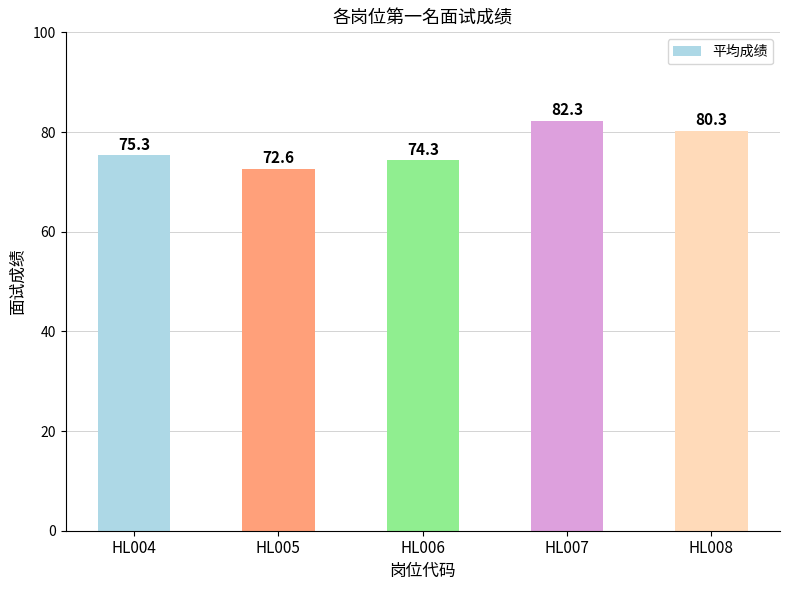

What is the smallest value displayed?

72.6